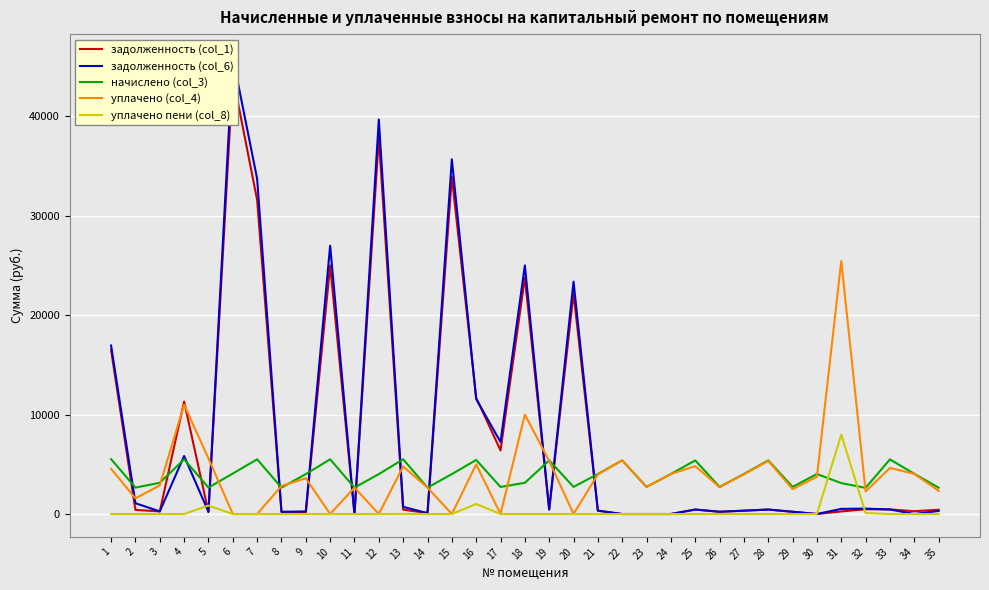

Which label corresponds to the smallest value in the chart?

11